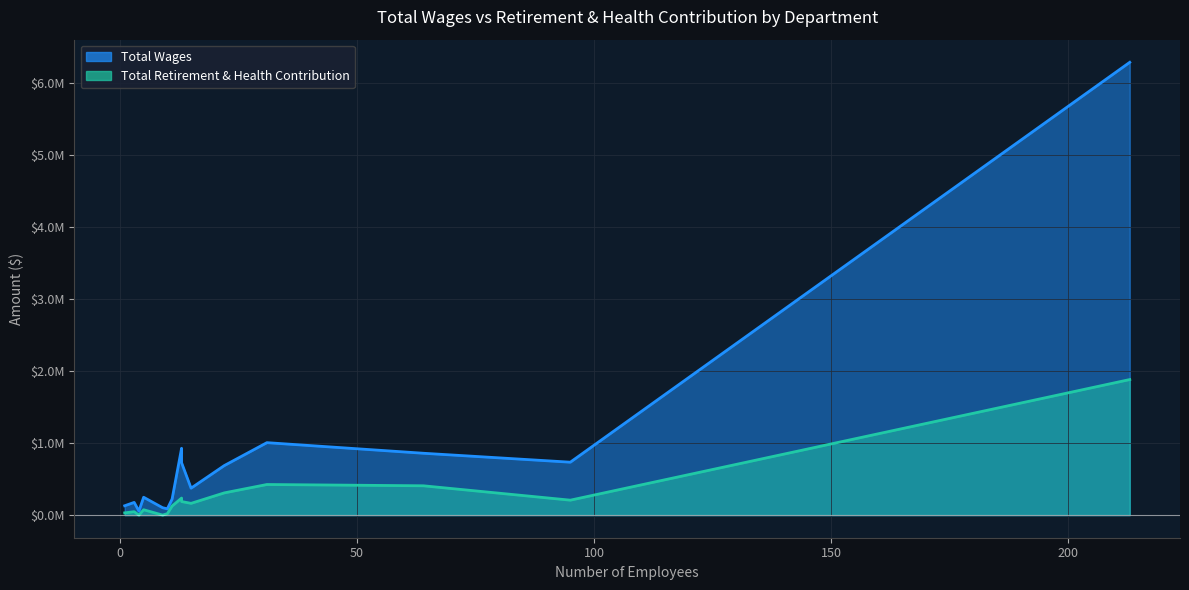

At how many categories does at least one series exceed 1764116?

1